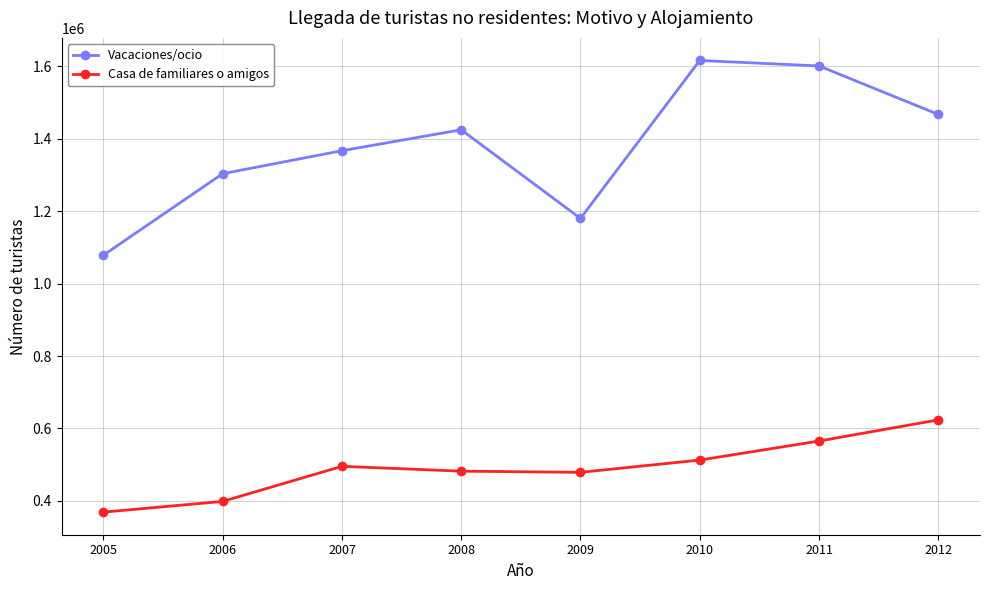

What is the smallest value displayed?

368823